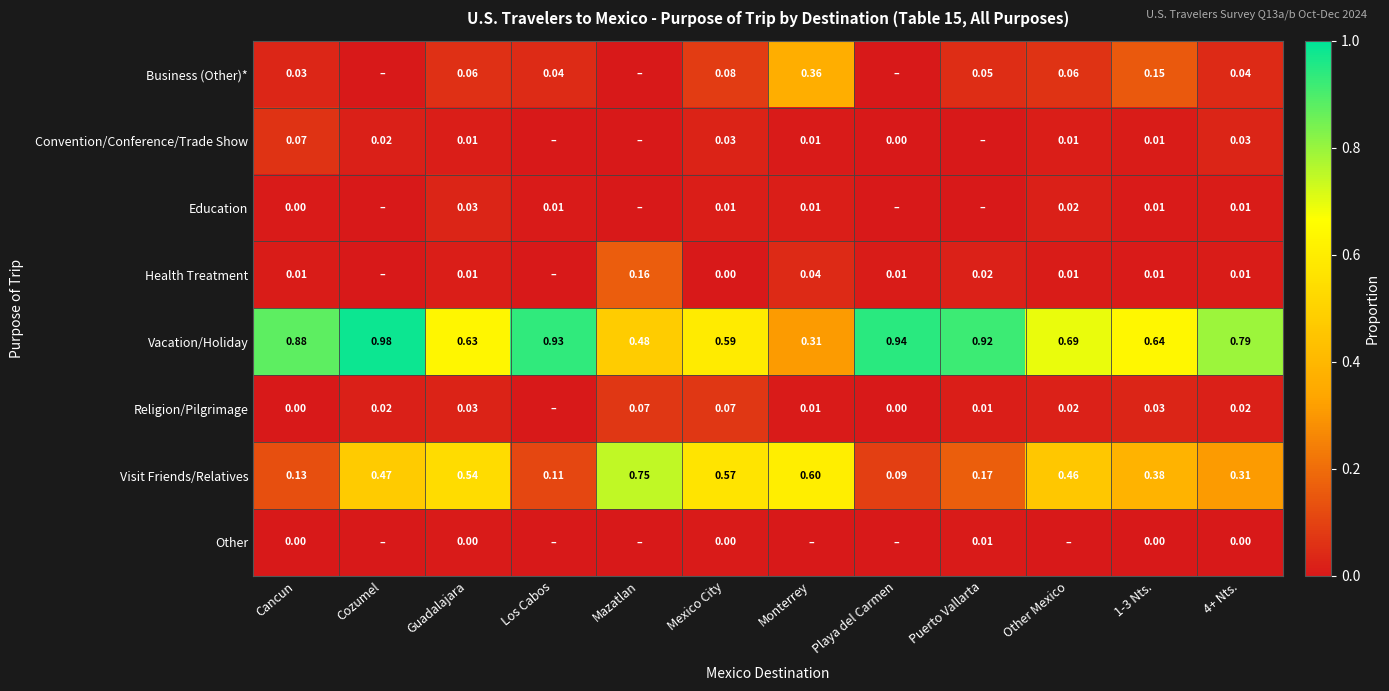

Between Mexico City and 4+ Nts., which series saw the biggest shift?

Visit Friends/Relatives